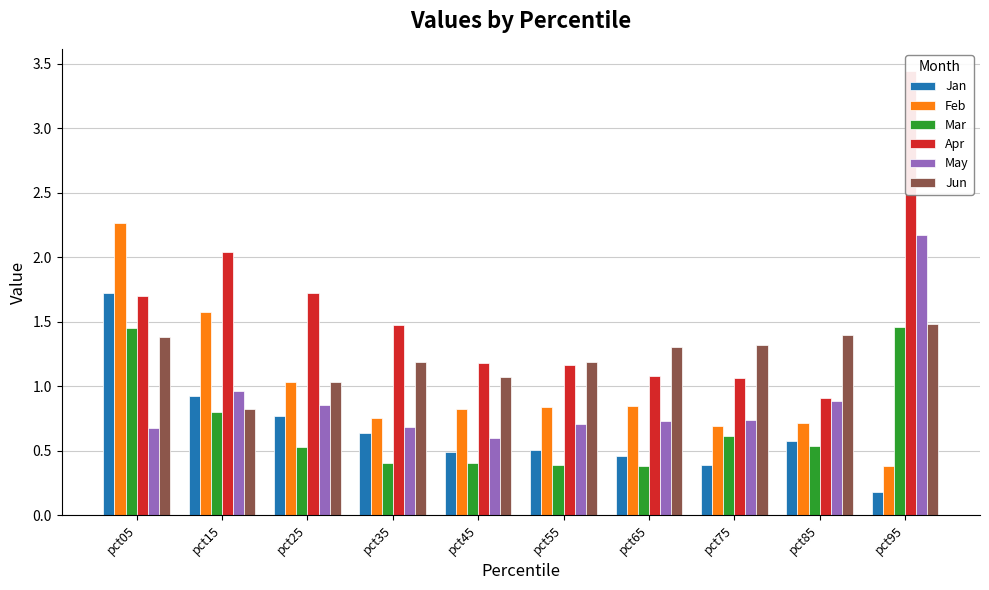

What is the approximate value of Feb at pct65?

0.8